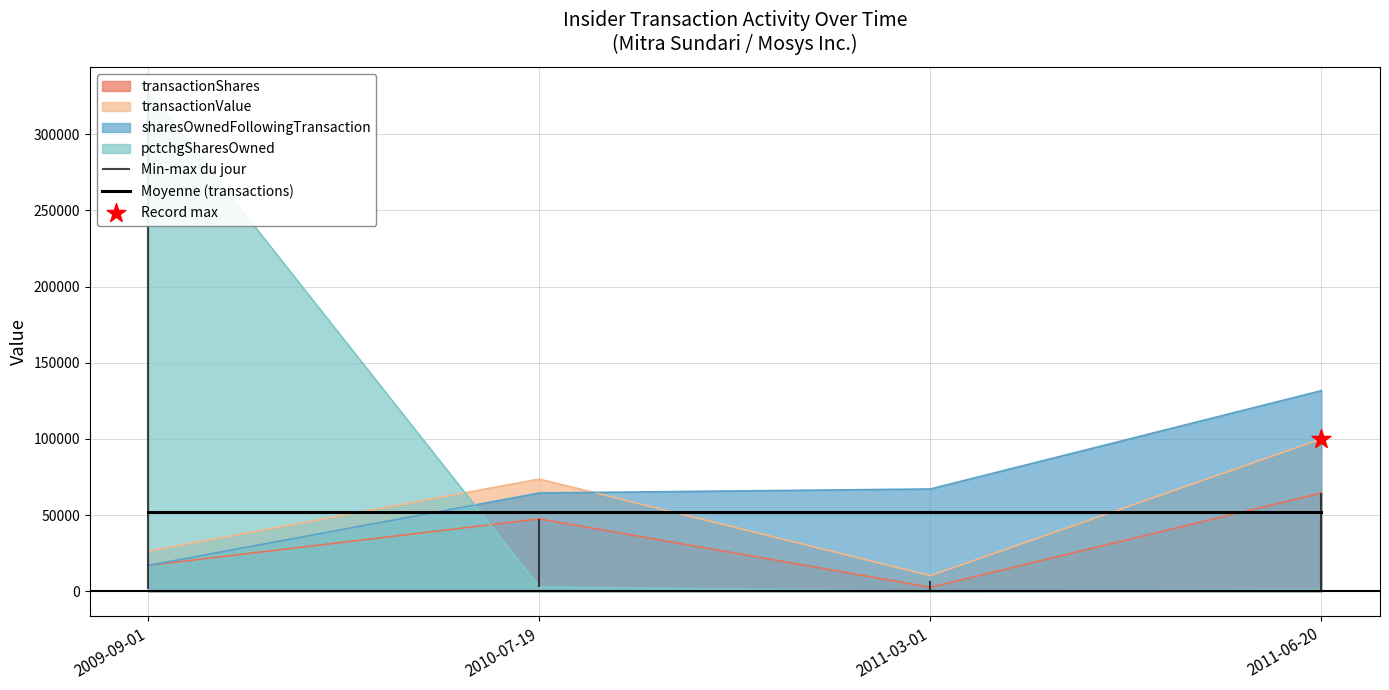

Which series reaches the minimum Y coordinate?

pctchgSharesOwned